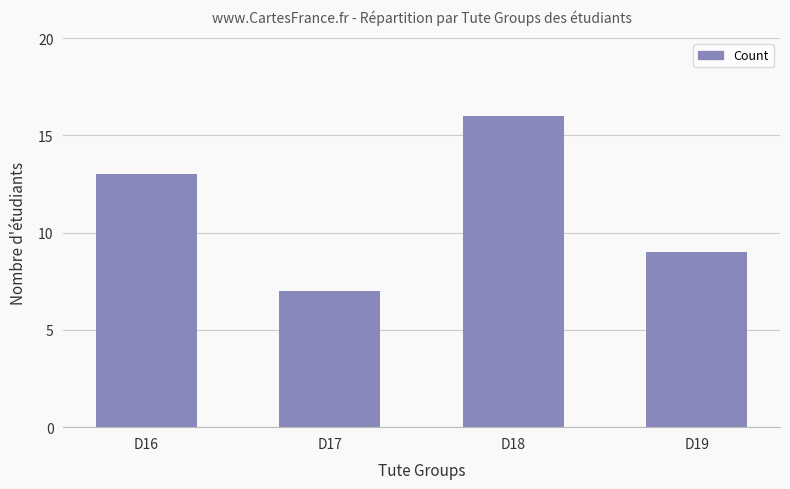

Which label corresponds to the smallest value in the chart?

D17